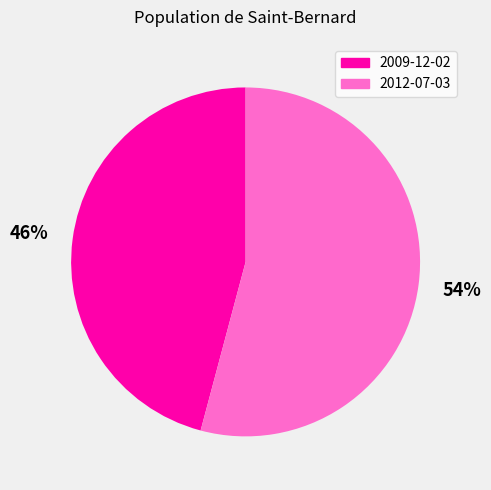

How many segments does this pie chart have?

2